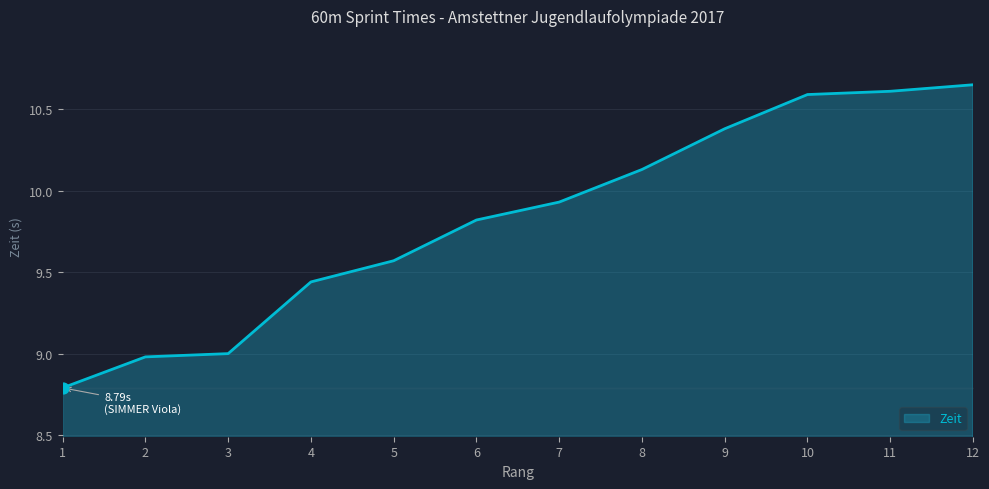

What is the ratio of the value at 7 to the value at 6?

1.0